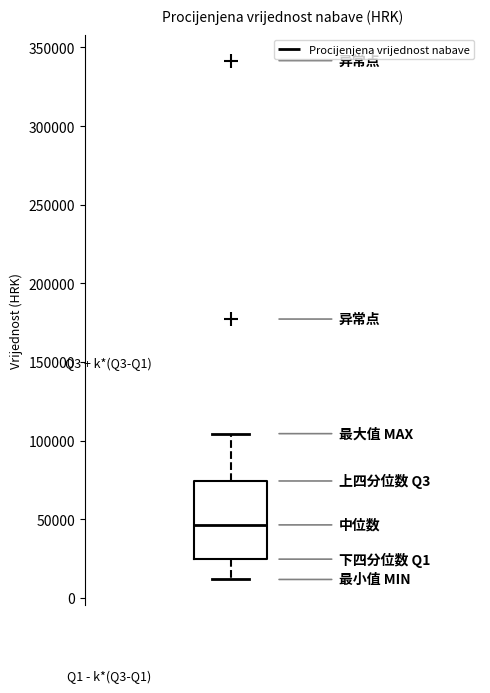

Where is the upper edge of the box on the y-axis? The values are not printed on the chart, so give them approximately, as read against the axis.

75000